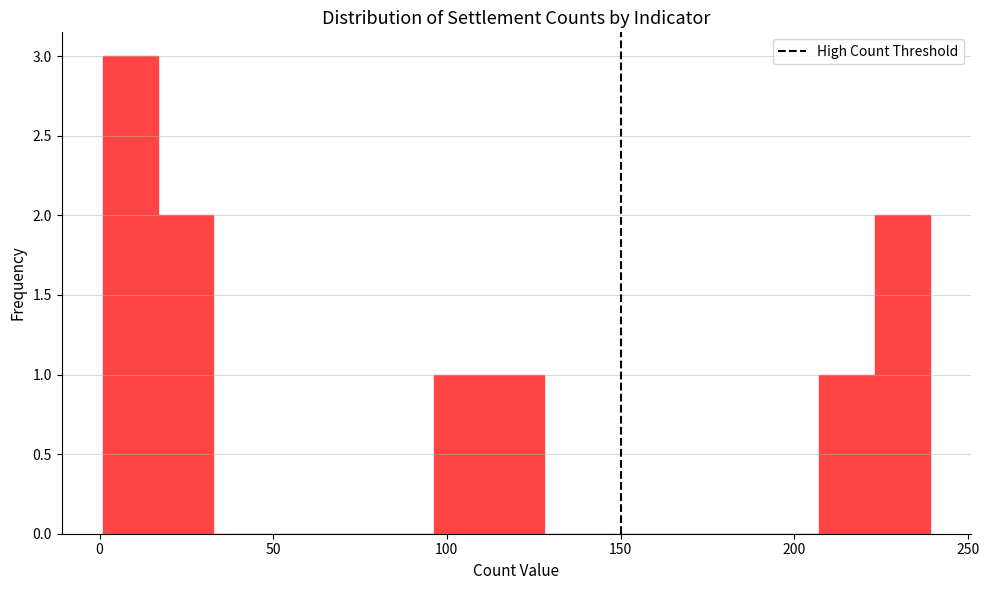

Around what value on the x-axis is the tallest bar? Give the approximate position of its centre, as read against the axis.

10